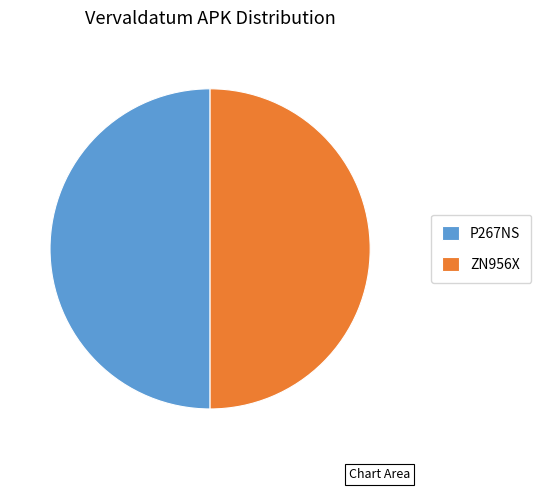

Is it true that ZN956X is 41% of the pie?

False